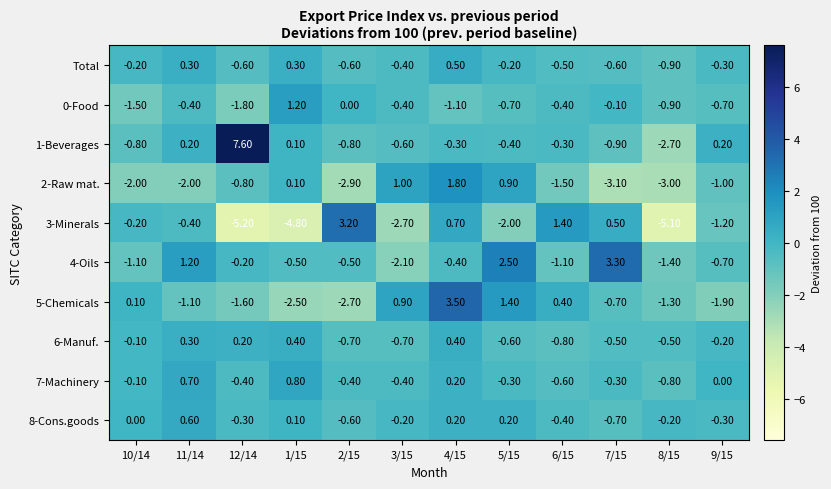

What is the difference between the second highest and minimum values in the 5-Chemicals series?

4.1